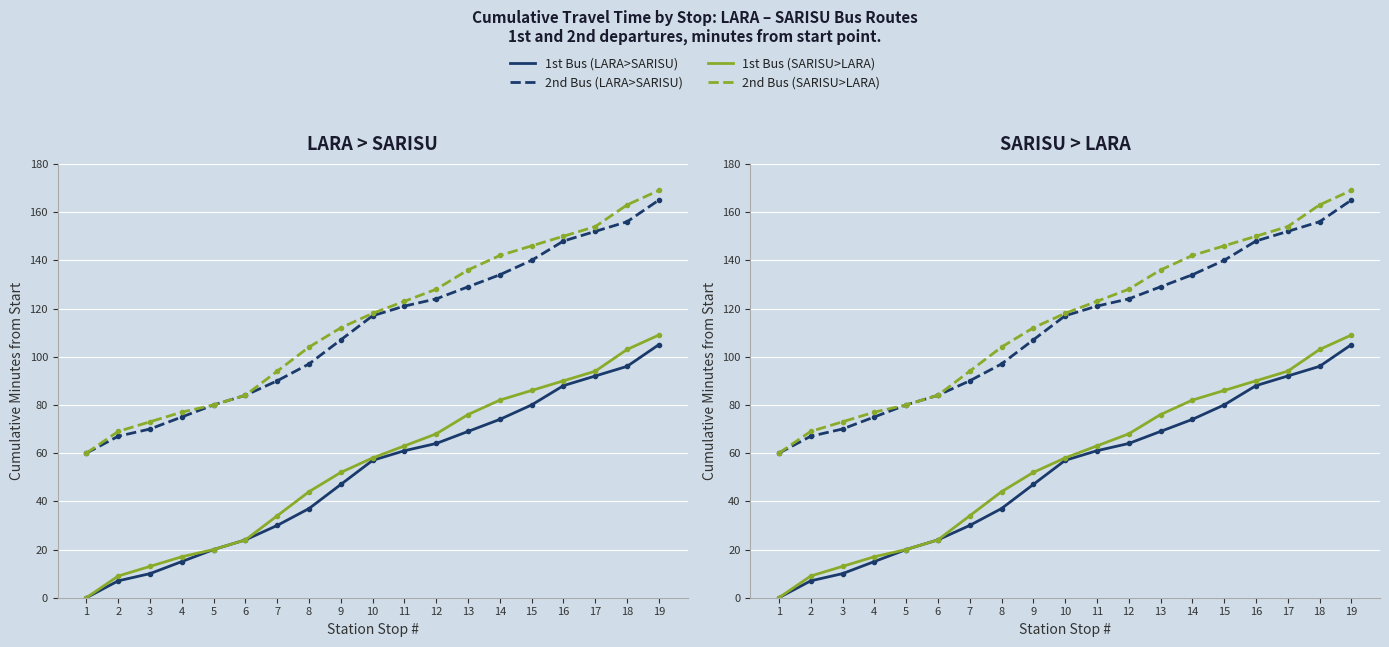

True or false: 1st Bus (LARA>SARISU) and 1st Bus (SARISU>LARA) cross at least once.

False